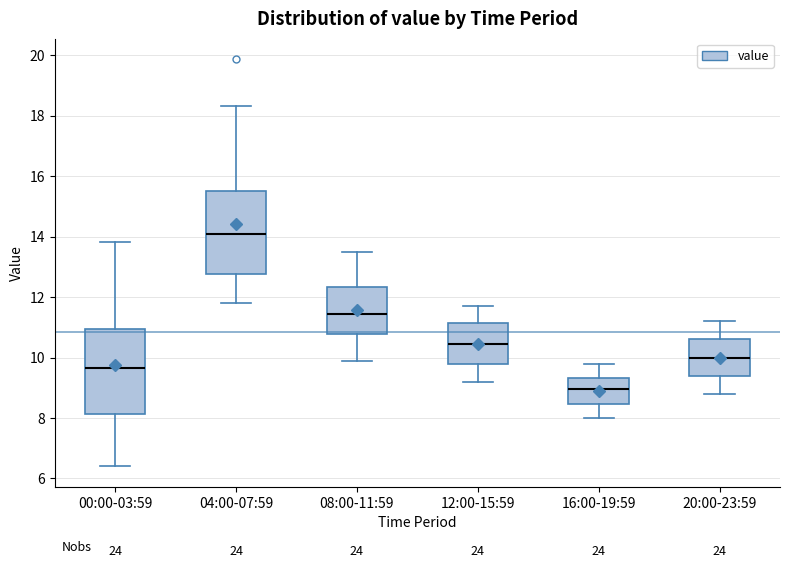

Where does the lower whisker of the box for 08:00-11:59 end on the y-axis? The values are not printed on the chart, so give them approximately, as read against the axis.

10.0